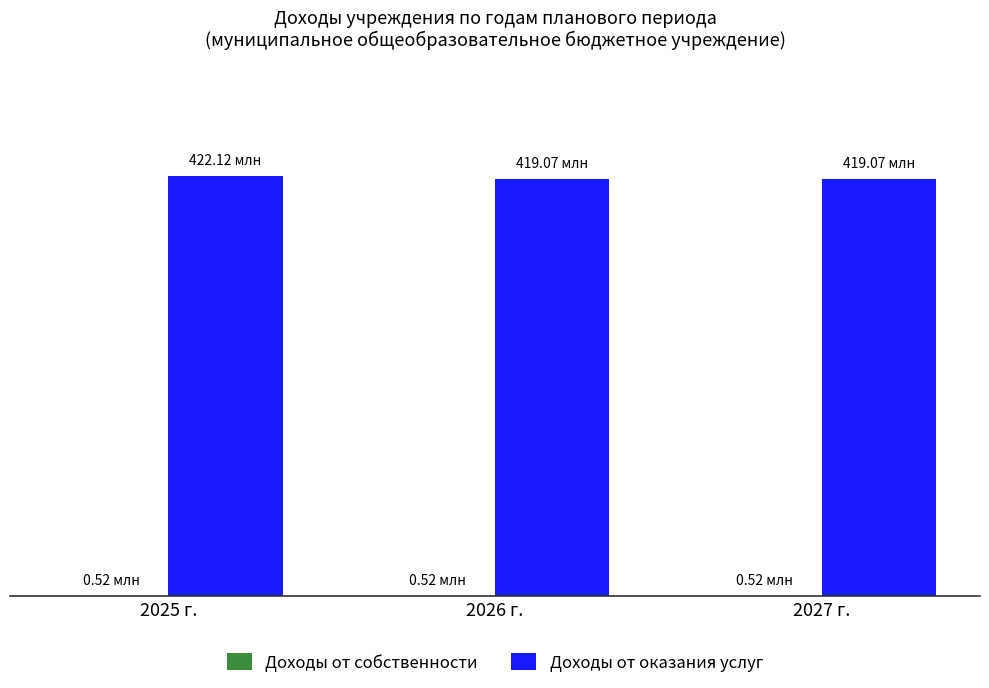

Are the bars horizontal?

No